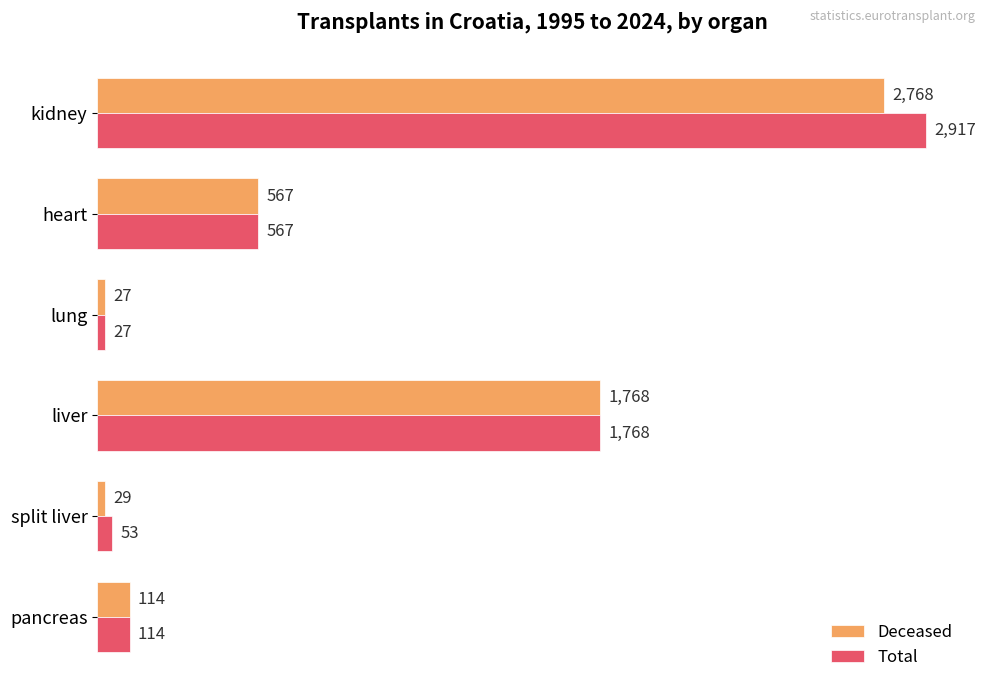

What is the sum of all Deceased values?

5273